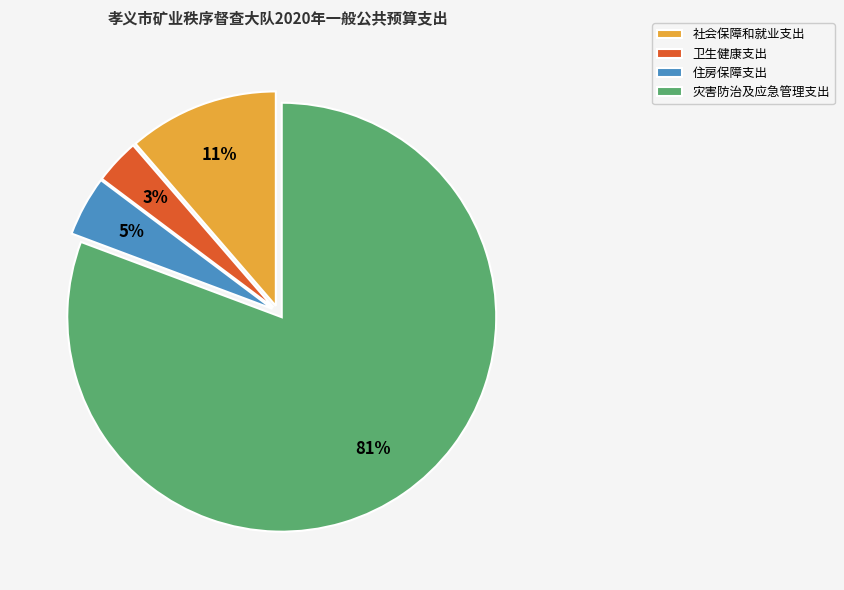

Approximately how many times larger is the value at 卫生健康支出 compared to 社会保障和就业支出?

0.3